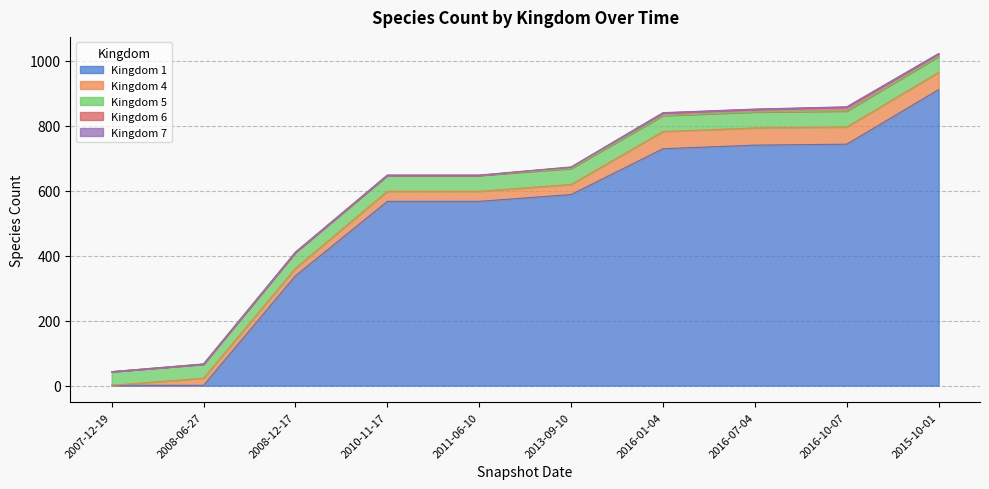

What is the label of the 4th point from the right?

2016-01-04